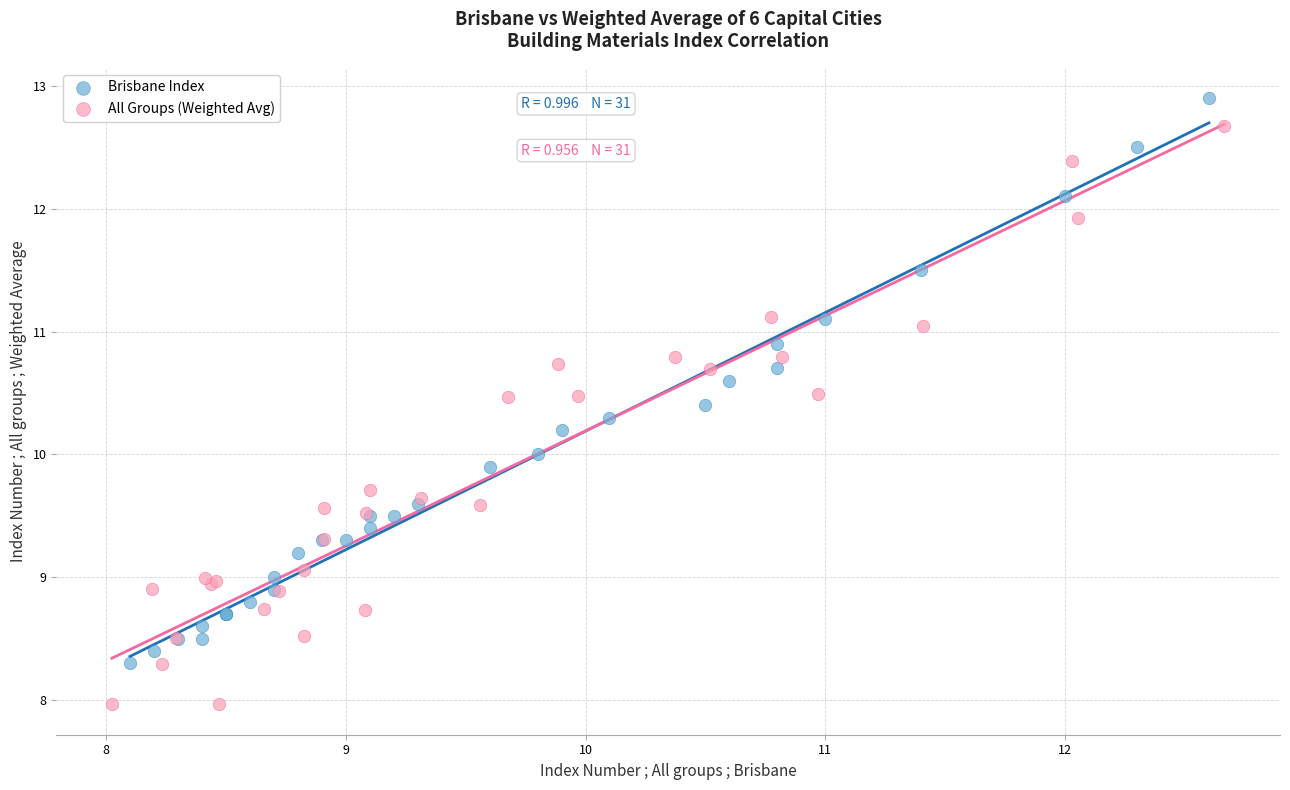

Which series reaches the minimum Y coordinate?

All Groups (Weighted Avg)